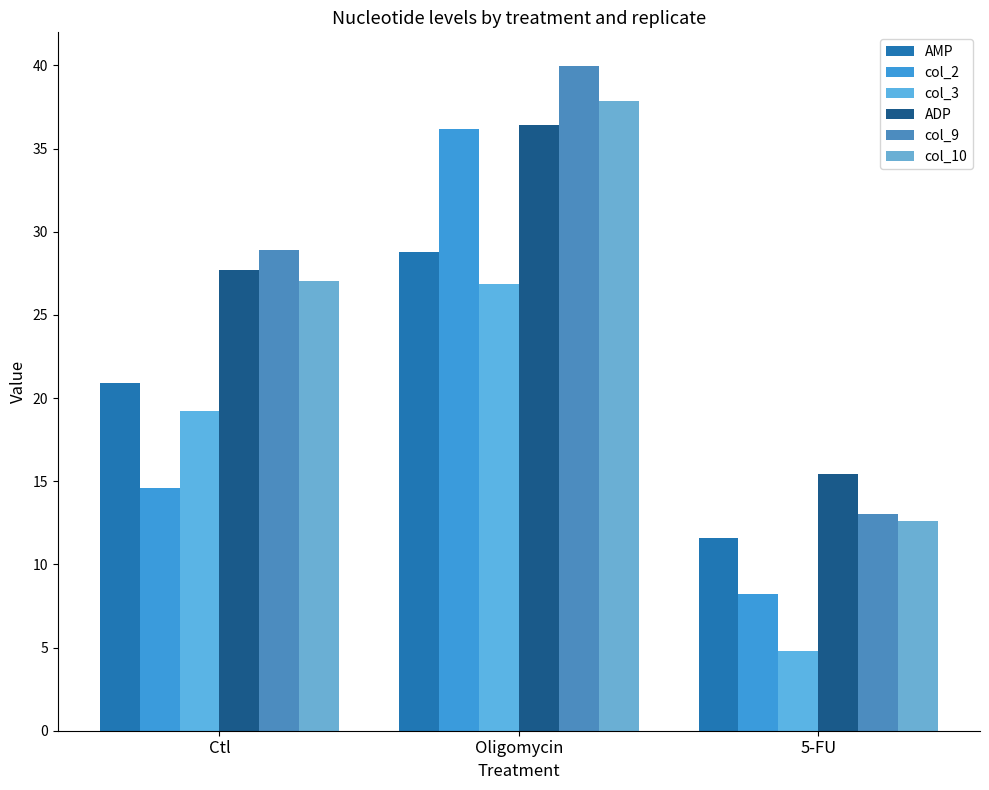

Reading left to right, transcribe all the data shown in this chart.

AMP: Ctl=20.9	Oligomycin=28.8	5-FU=11.6
col_2: Ctl=14.6	Oligomycin=36.2	5-FU=8.2
col_3: Ctl=19.2	Oligomycin=26.9	5-FU=4.8
ADP: Ctl=27.7	Oligomycin=36.4	5-FU=15.4
col_9: Ctl=28.9	Oligomycin=40.0	5-FU=13.0
col_10: Ctl=27.0	Oligomycin=37.8	5-FU=12.6